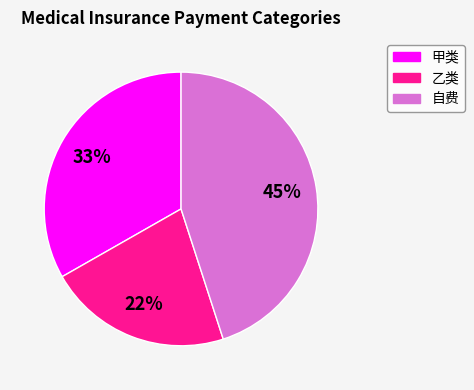

What percentage is the 乙类 slice, to the nearest percent?

22%